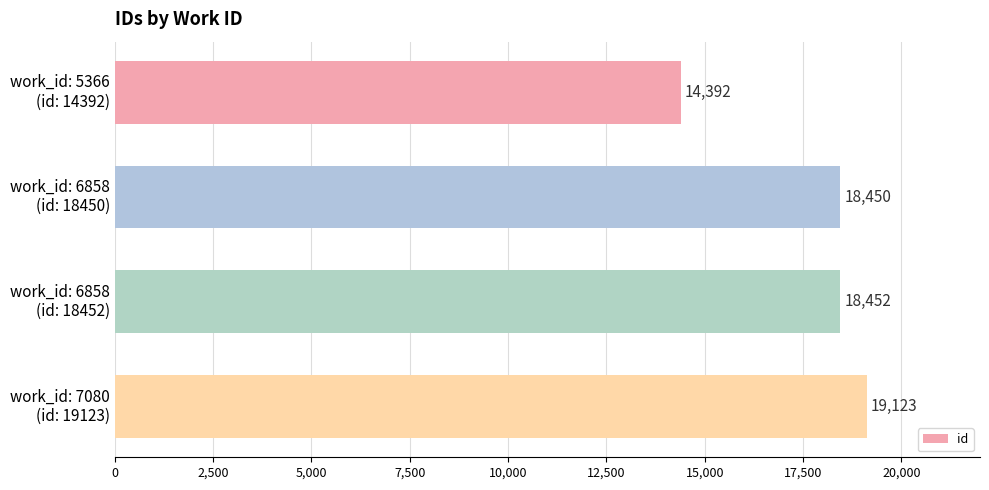

List the labels in order of value, largest first.

work_id: 7080
(id: 19123), work_id: 6858
(id: 18452), work_id: 6858
(id: 18450), work_id: 5366
(id: 14392)